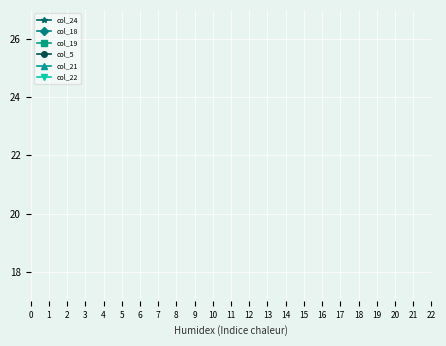

The col_22 series shows 1.2 at 7. True or false?

False